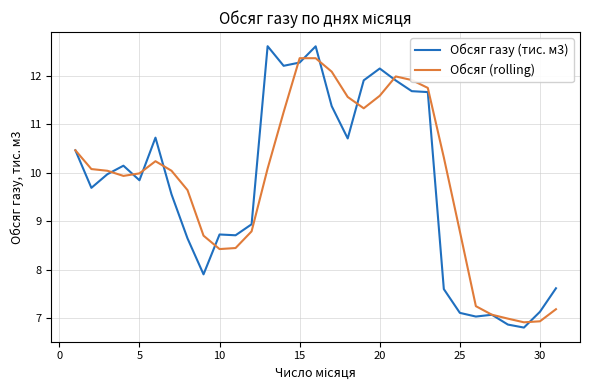

What is the maximum value for Обсяг (rolling)?

12.4